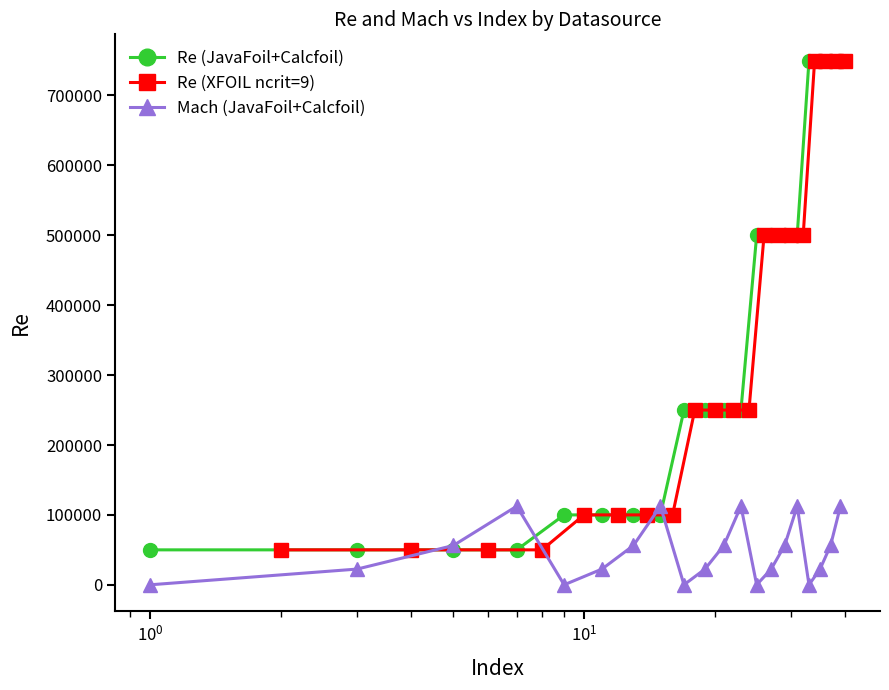

Count the number of categories in the chart.

20